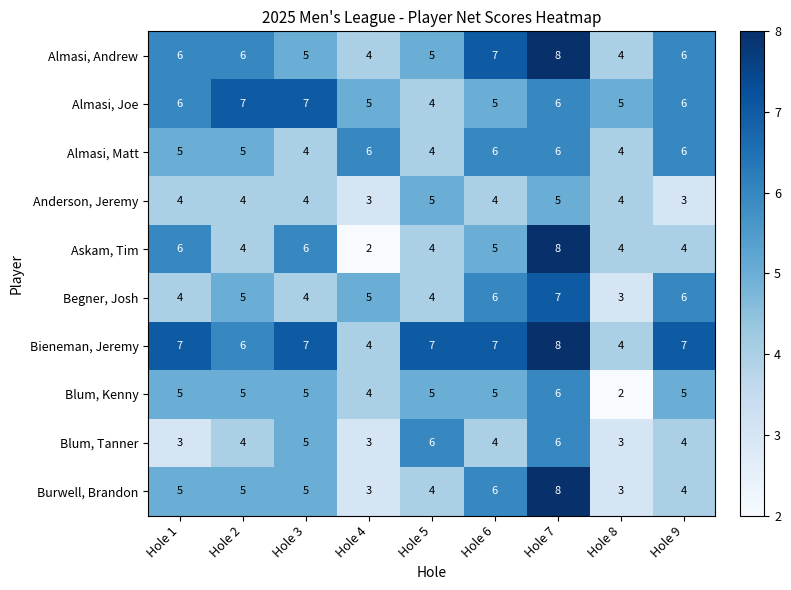

What is the total value across all series at Hole 9?

51